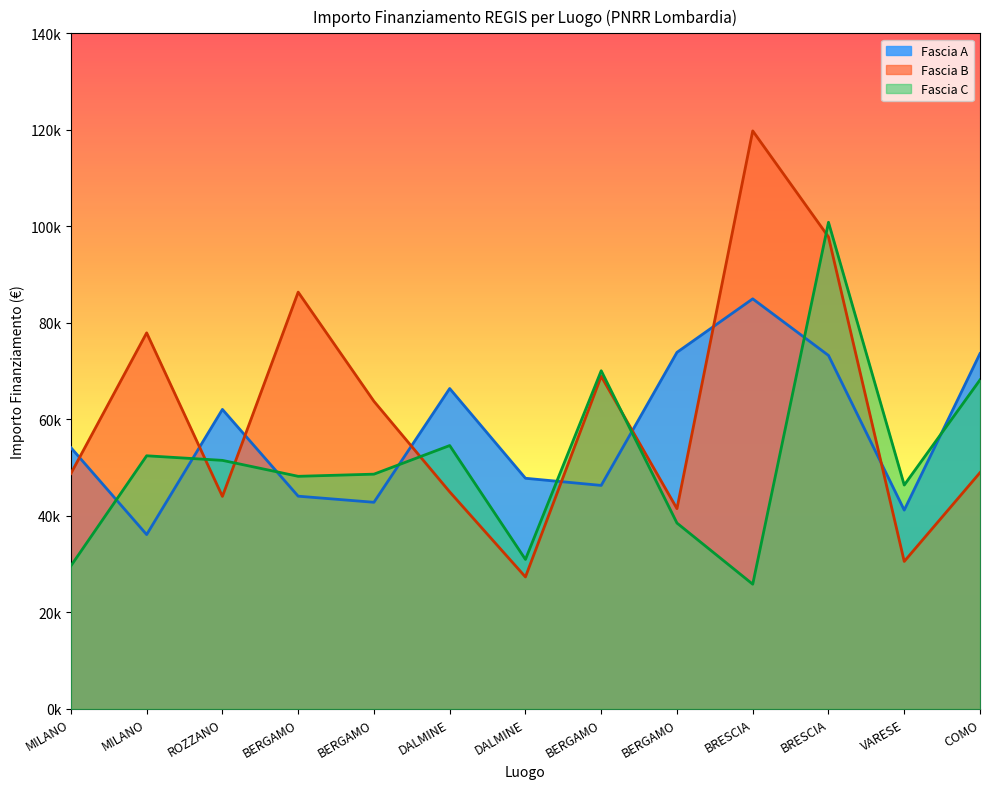

Reading left to right, transcribe all the data shown in this chart.

Fascia A: MILANO=54144.9	MILANO=36123.8	ROZZANO=62062.4	BERGAMO=44080.6	BERGAMO=42816.5	DALMINE=66393.6	DALMINE=47794.5	BERGAMO=46312.5	BERGAMO=73886.6	BRESCIA=84977.9	BRESCIA=73250.1	VARESE=41196.6	COMO=73636.1
Fascia B: MILANO=48776.3	MILANO=77926.5	ROZZANO=44036.1	BERGAMO=86371.0	BERGAMO=63747.5	DALMINE=44978.7	DALMINE=27342.9	BERGAMO=68925.6	BERGAMO=41496.0	BRESCIA=119783.4	BRESCIA=97812.0	VARESE=30558.8	COMO=48957.9
Fascia C: MILANO=29640.7	MILANO=52455.4	ROZZANO=51504.7	BERGAMO=48200.6	BERGAMO=48646.7	DALMINE=54577.6	DALMINE=30978.2	BERGAMO=70077.9	BERGAMO=38513.5	BRESCIA=25842.4	BRESCIA=100847.1	VARESE=46386.6	COMO=68180.1